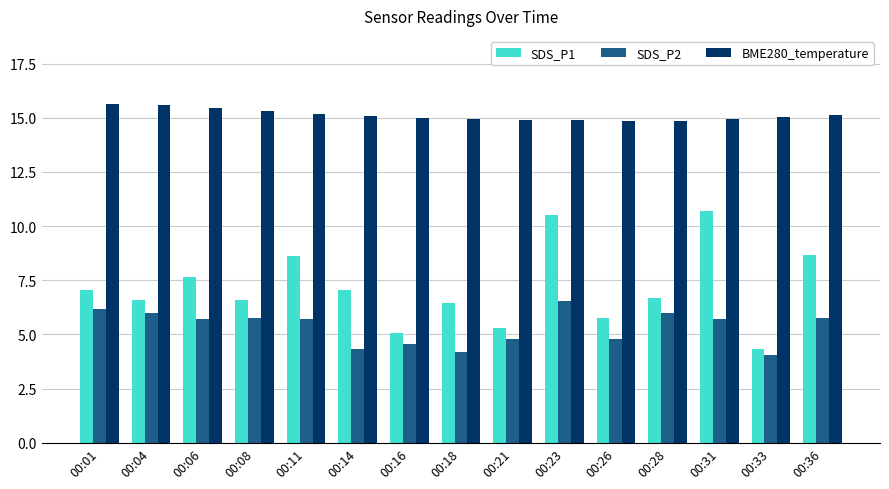

Which series has the widest spread of values?

SDS_P1